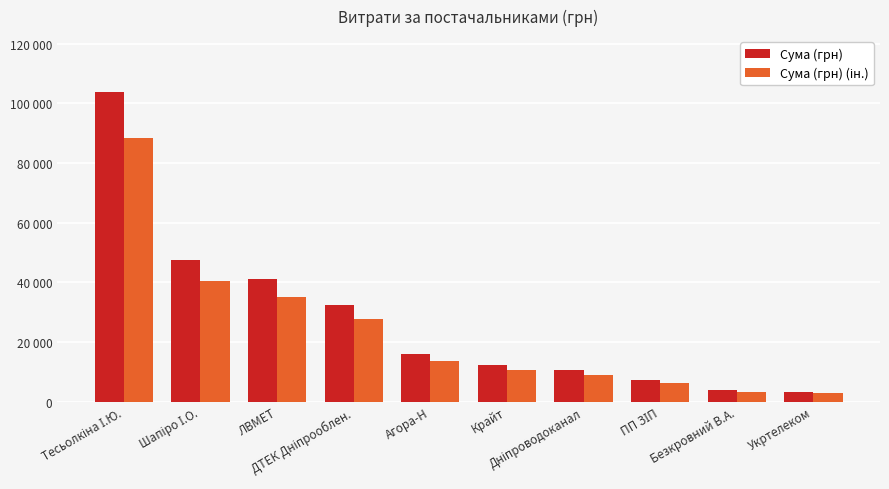

True or false: Сума (грн) has a value of 4912.1 at Укртелеком.

False